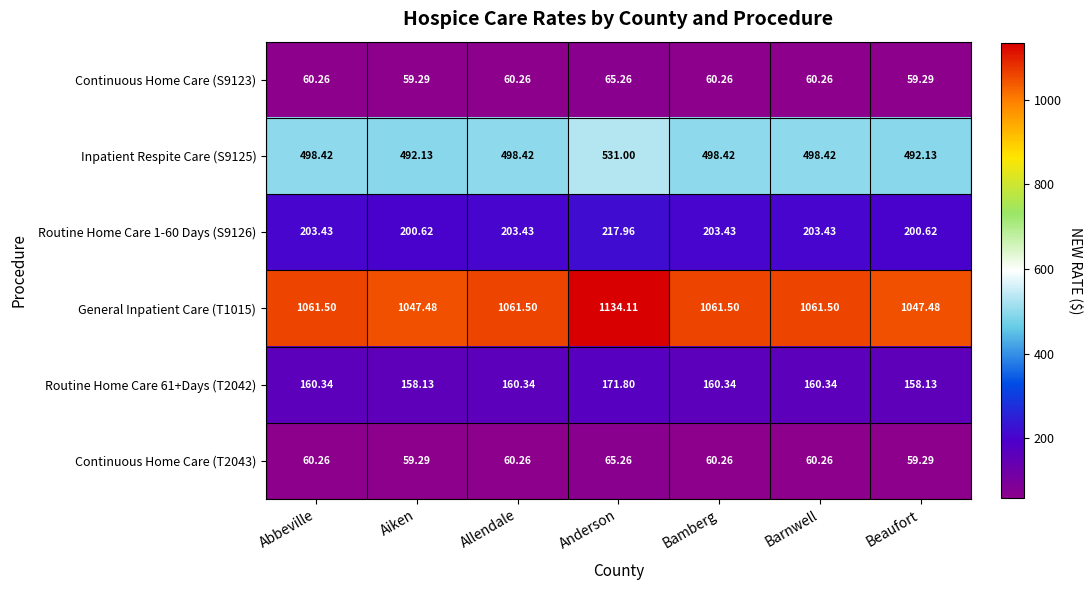

Which category has the highest value across all series?

Anderson